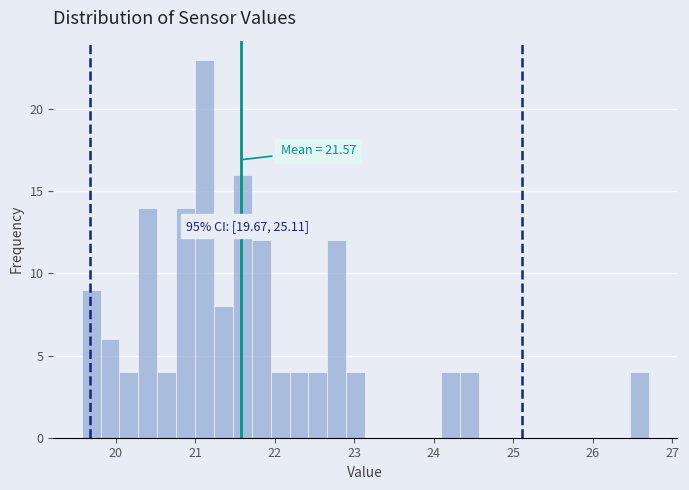

Read against the x-axis, roughly where is the centre of the tallest bar?

21.1